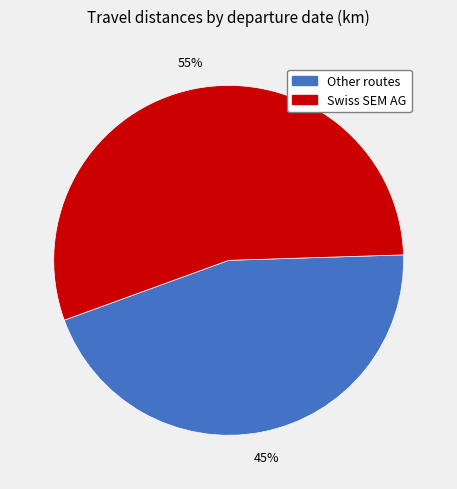

To the nearest percent, what is the difference between the largest and smallest slice percentages?

10%